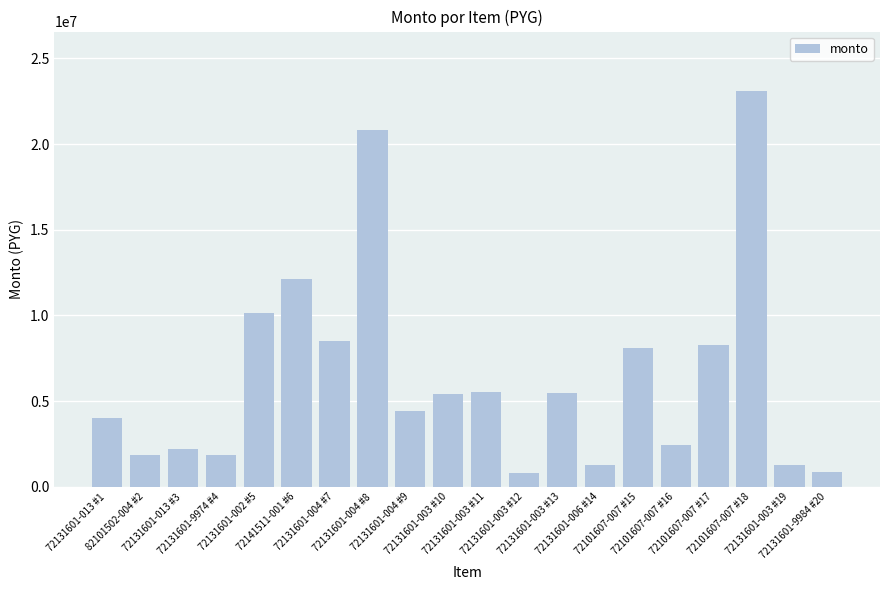

What is the label of the 10th bar from the right?

72131601-003 #11